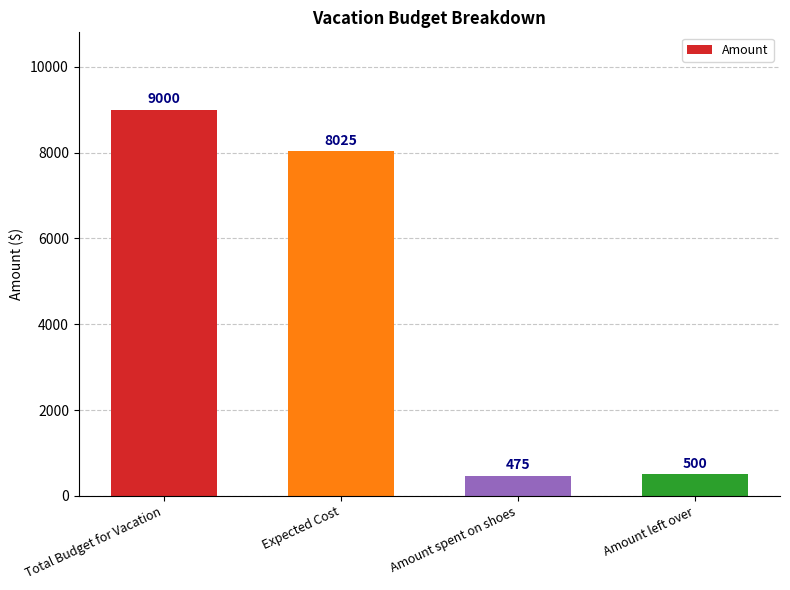

What is the minimum value shown in the chart?

475